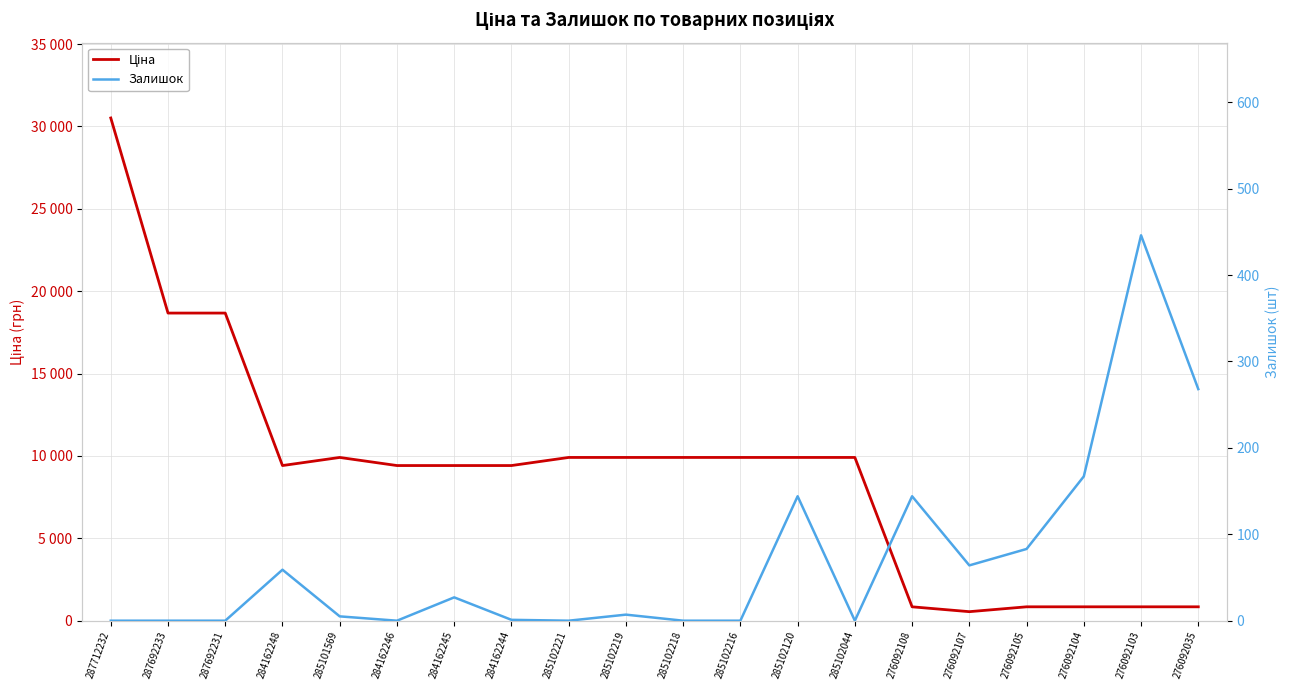

True or false: Ціна has more than 0 interior local peaks.

True